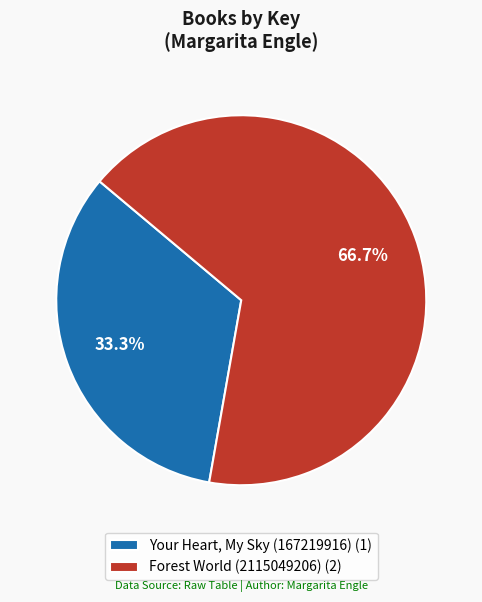

Does any single category account for the majority?

Yes